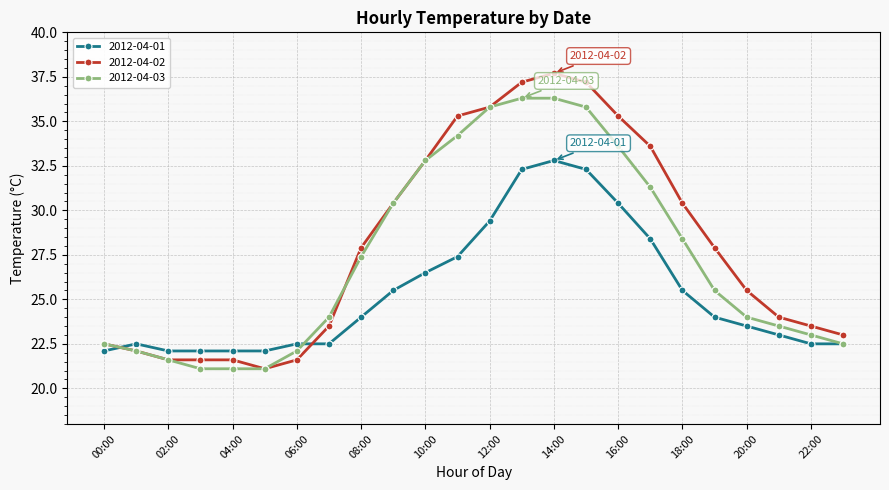

Which series has the largest range (max minus min)?

2012-04-02